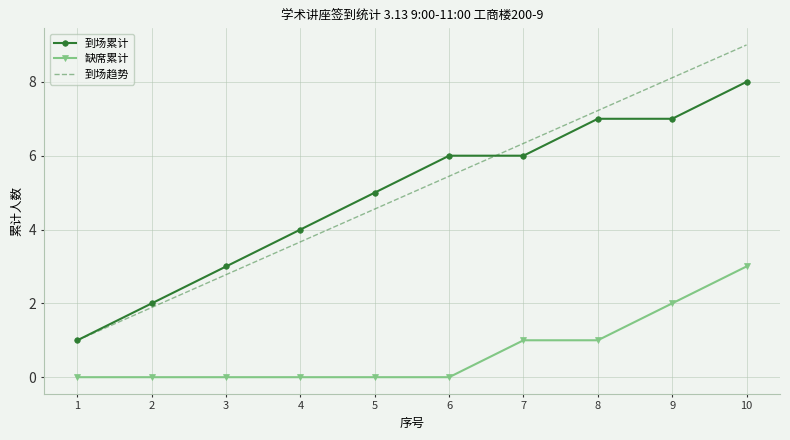

Which series changed the most between 5 and 9?

到场趋势